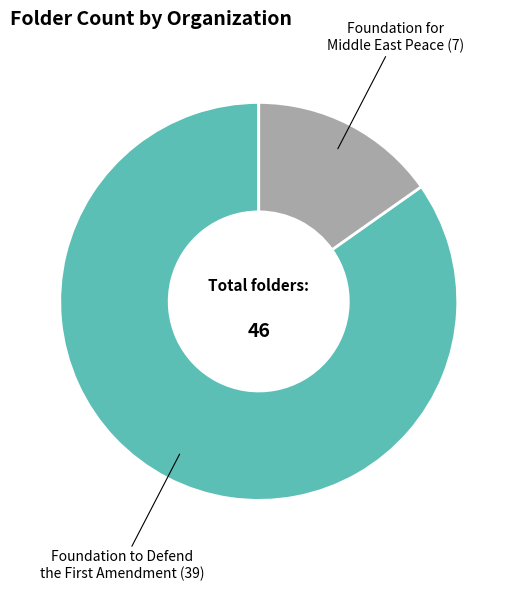

Rank the categories by value from lowest to highest.

Foundation for Middle East Peace, Foundation to Defend the First Amendment